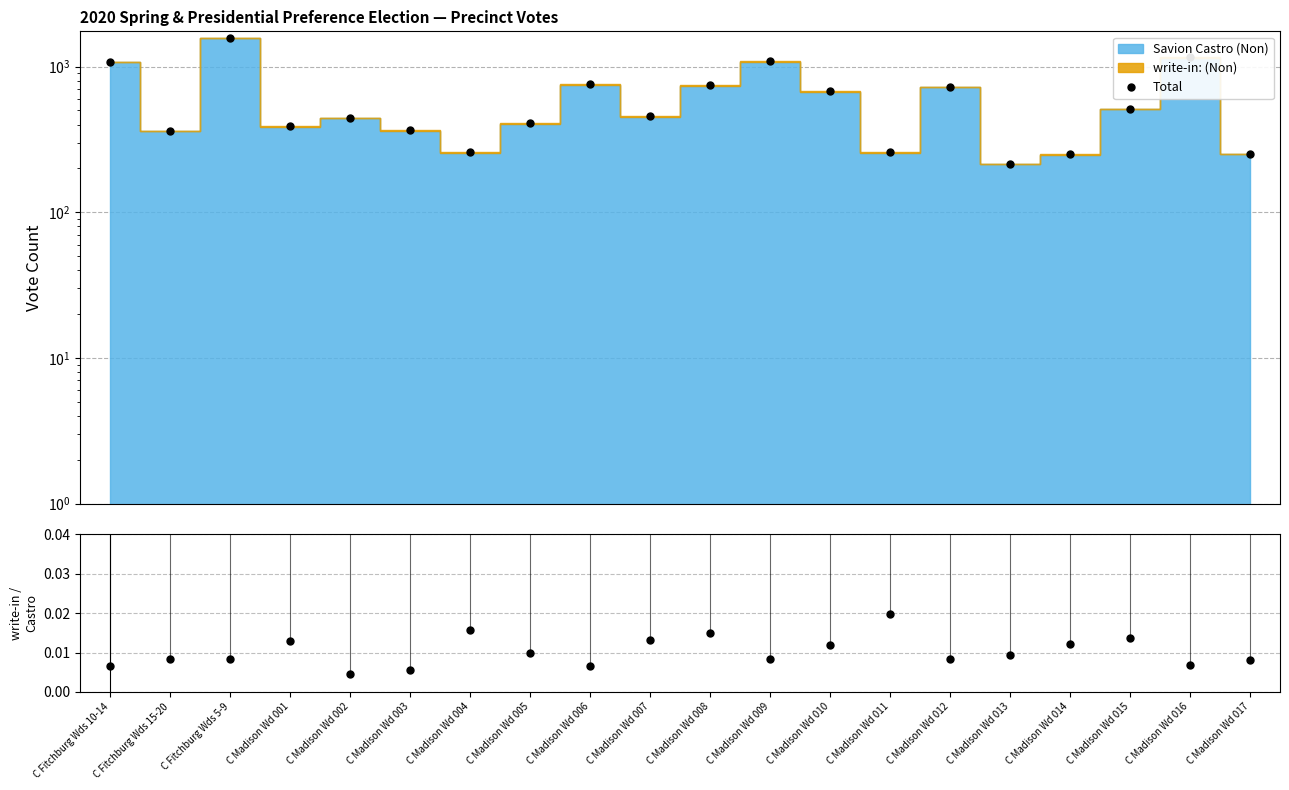

The value of Total at C Madison Wd 008 is 1096.8. True or false?

False